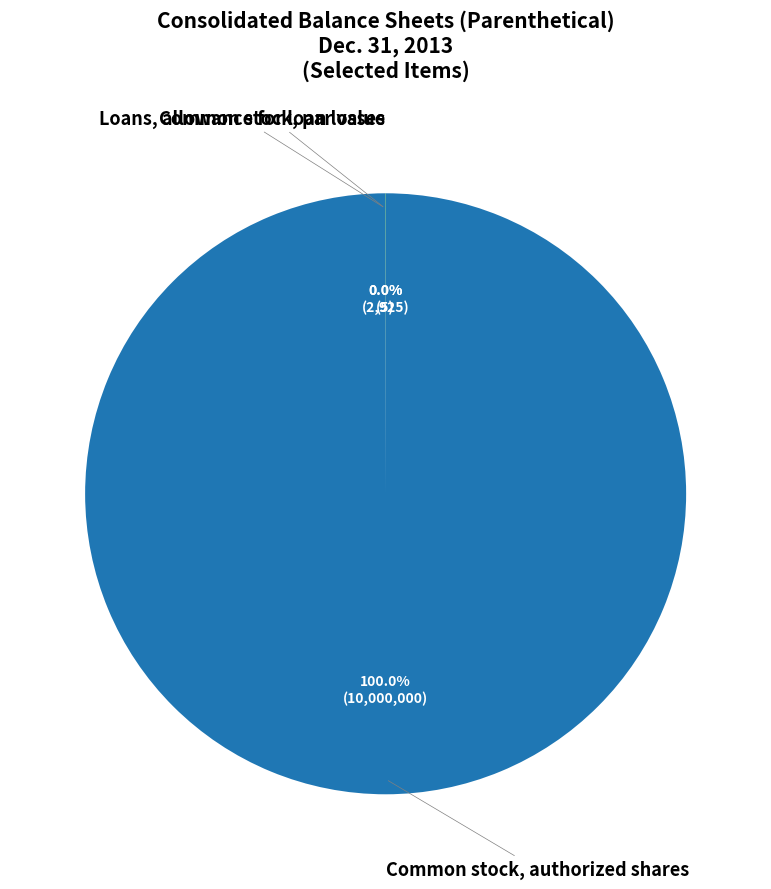

What is the largest slice in the pie chart?

Common stock, authorized shares